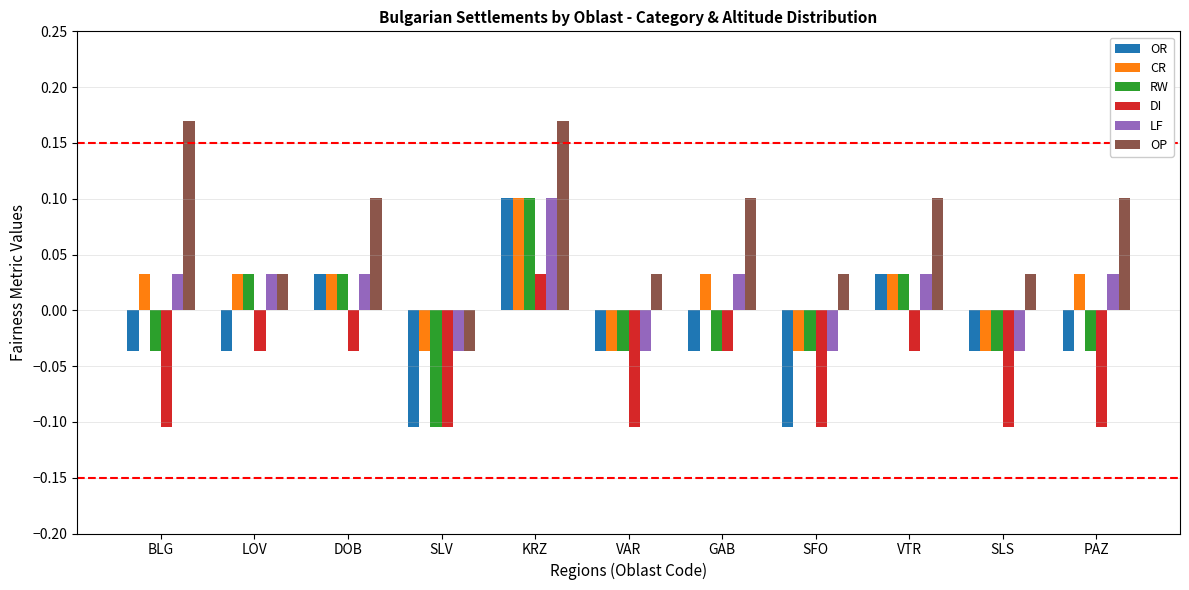

Is the value of RW at KRZ greater than the value of DI at SLV?

Yes